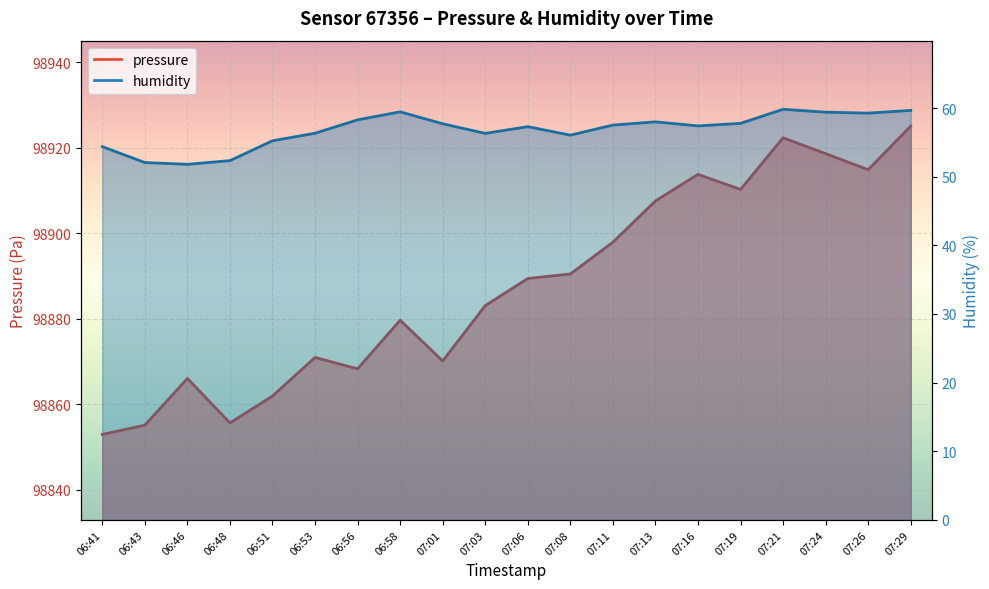

Where is the first local maximum for humidity?

06:58